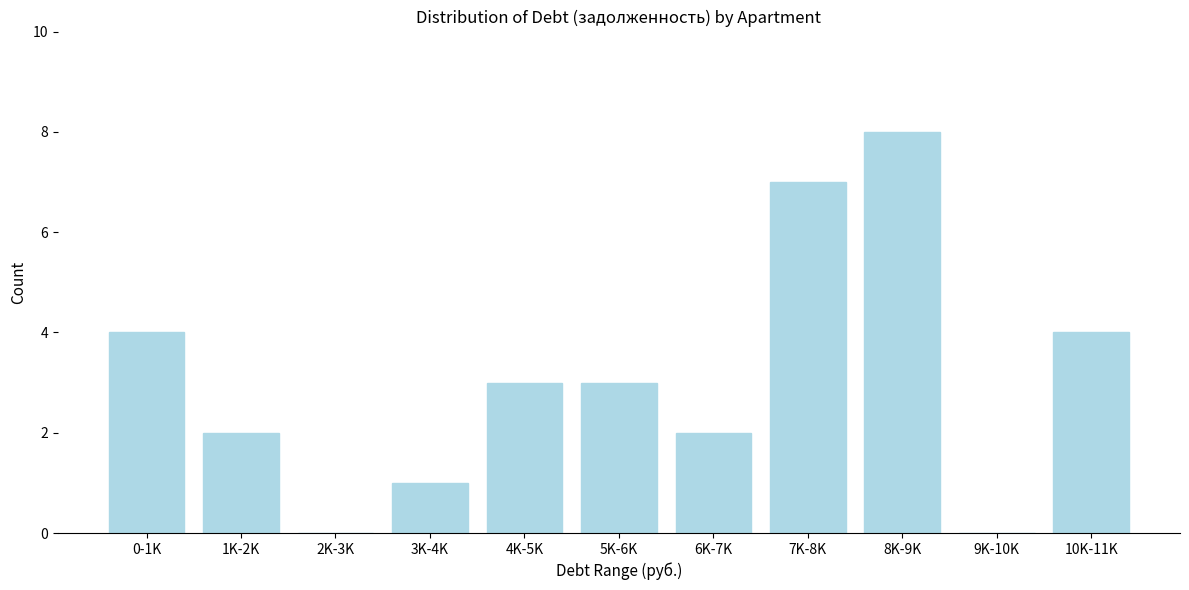

Reading left to right, transcribe all the data shown in this chart.

0-1K=4	1K-2K=2	2K-3K=0	3K-4K=1	4K-5K=3	5K-6K=3	6K-7K=2	7K-8K=7	8K-9K=8	9K-10K=0	10K-11K=4